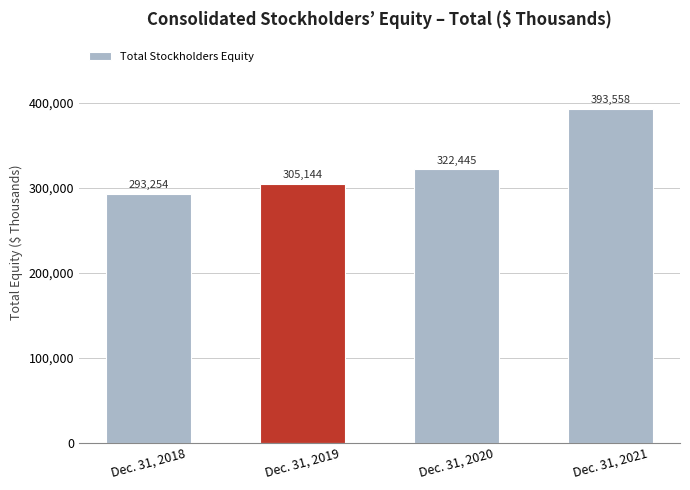

Count the values in the range 305144 to 393558.

3